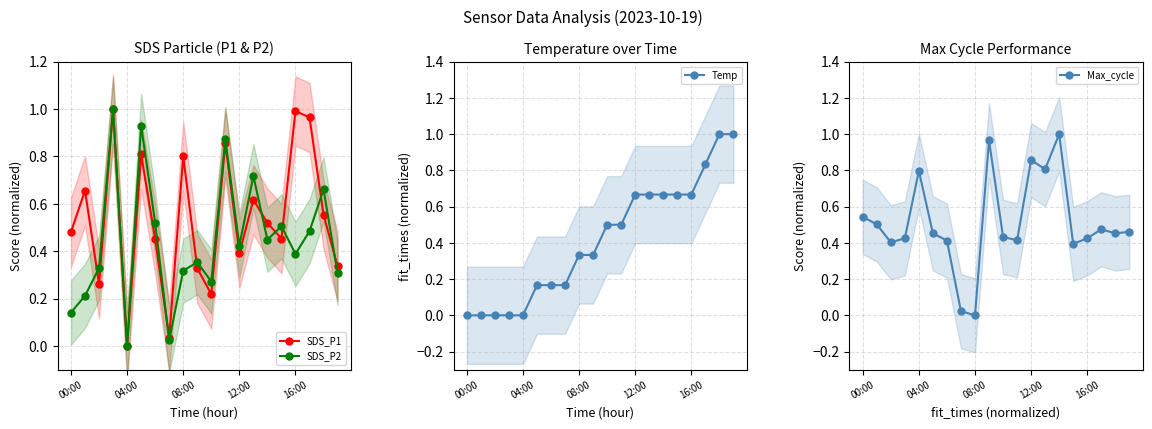

Between 10 and 13, which series saw the biggest shift?

SDS_P2